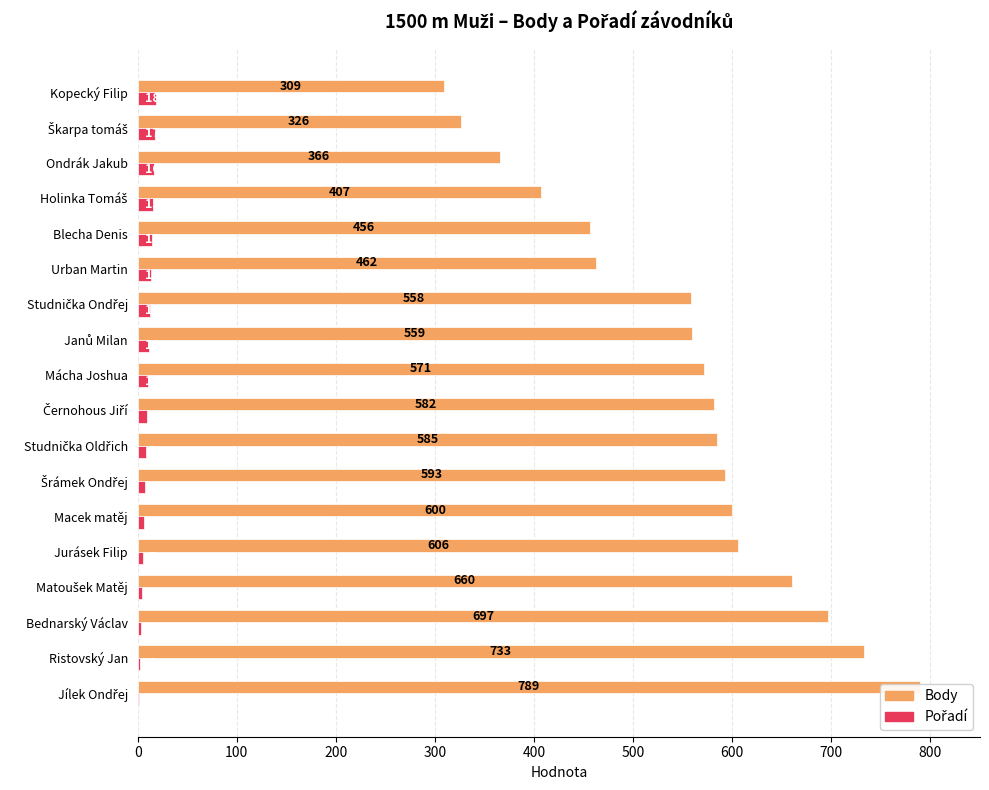

What is the label of the 3rd bar from the right?

Ondrák Jakub